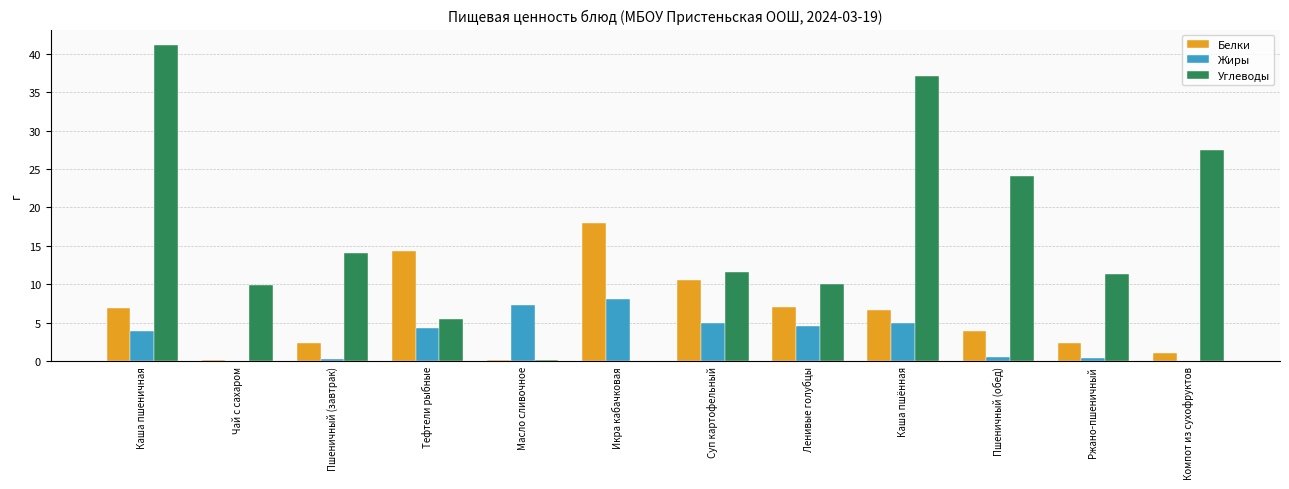

Between Каша пшеничная and Суп картофельный, which series saw the biggest shift?

Углеводы